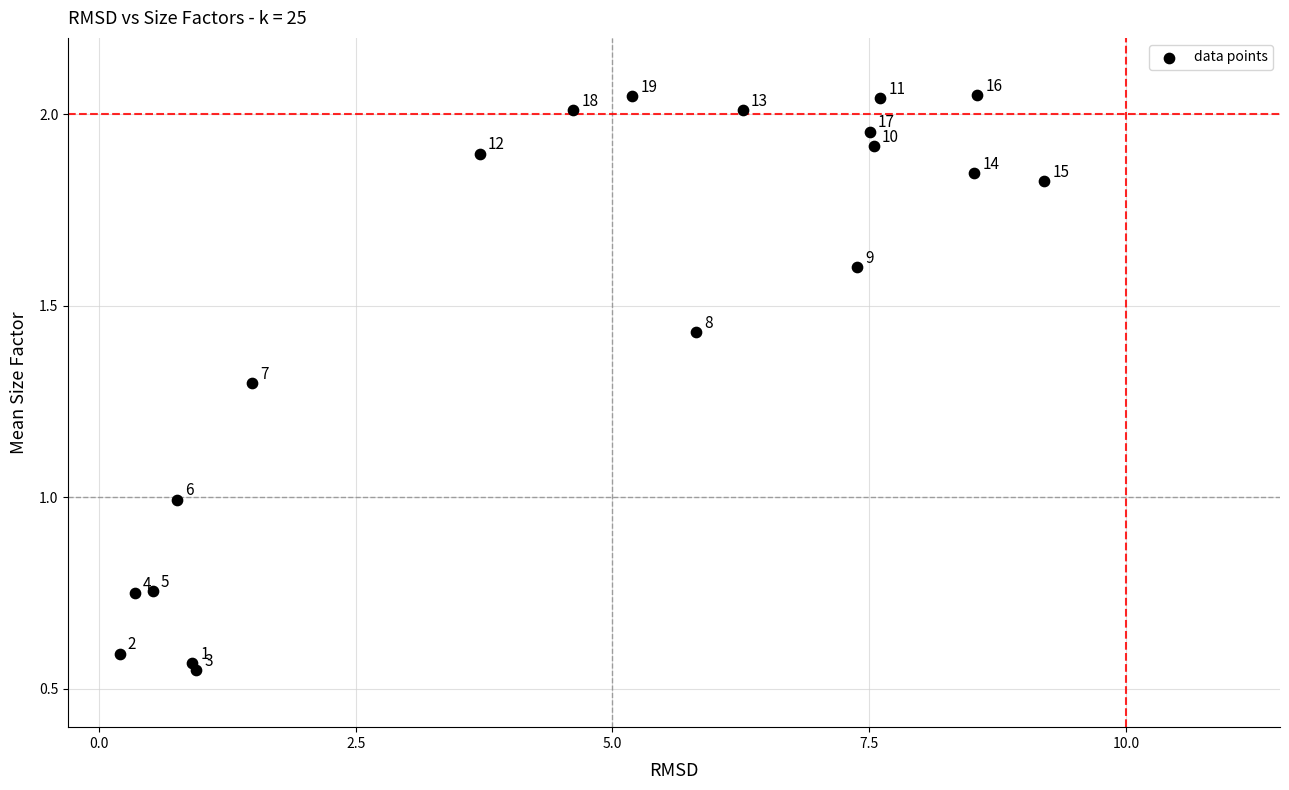

What Y value in the scatter plot is closest to 1?

1.0